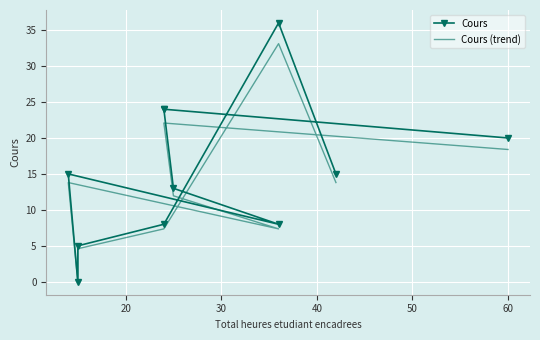

What is the difference between the highest and lowest values at 10?

1.2